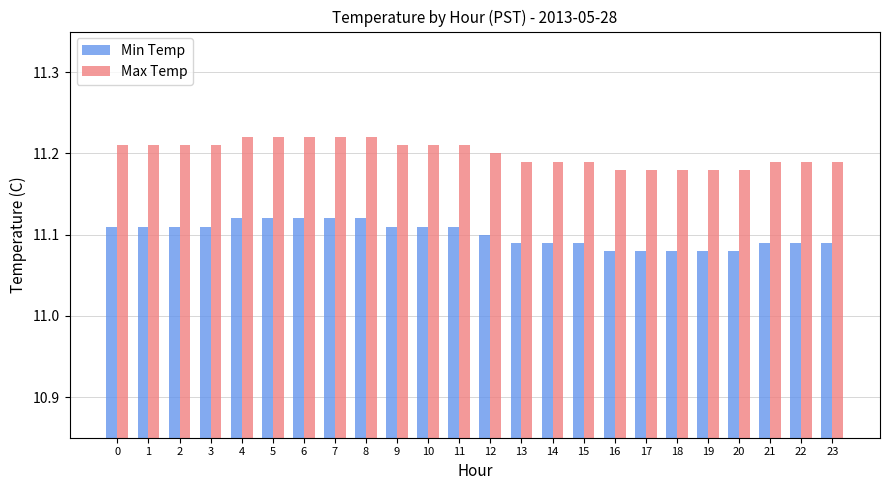

Is the value of Max Temp at 12 greater than the value of Min Temp at 16?

Yes